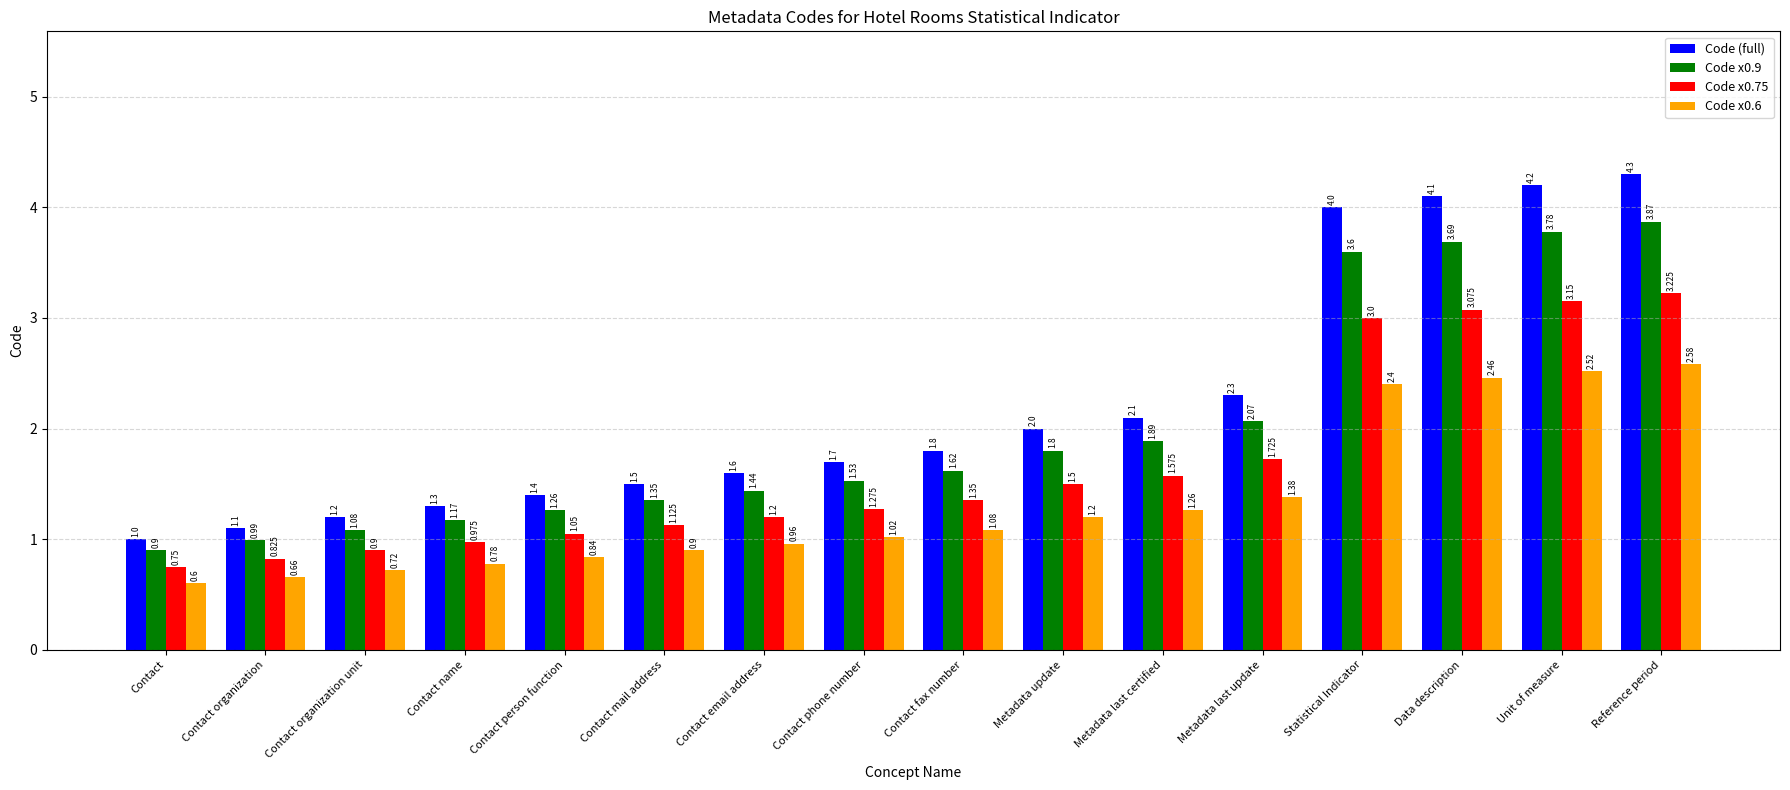

How many bars are there in each group?

4